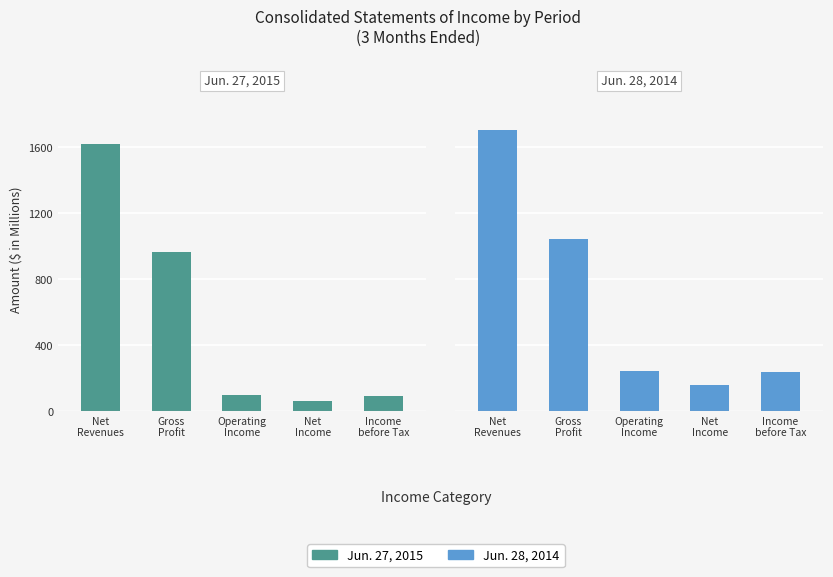

List the series in order of their overall mean, lowest first.

Jun. 27, 2015, Jun. 28, 2014